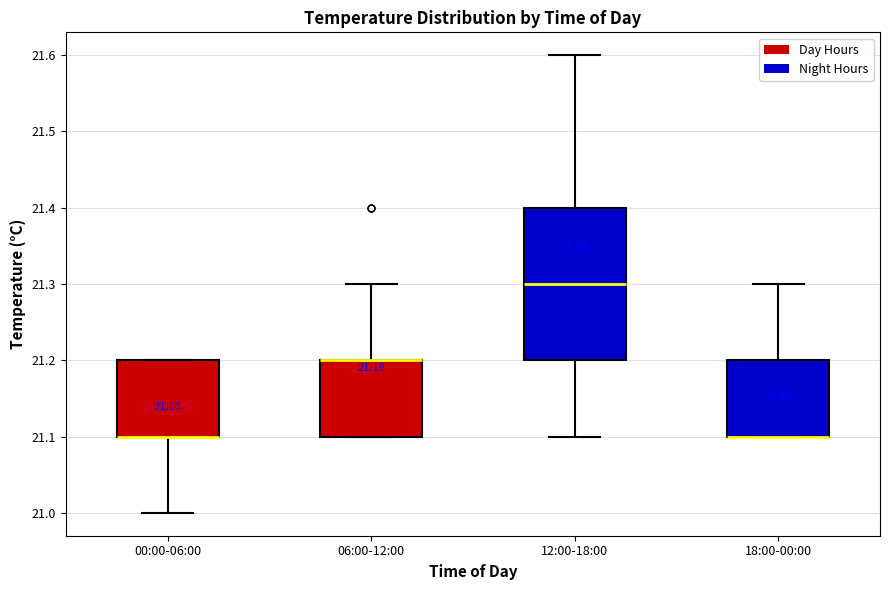

Which box is the tallest, from its lower edge to its upper edge?

12:00-18:00